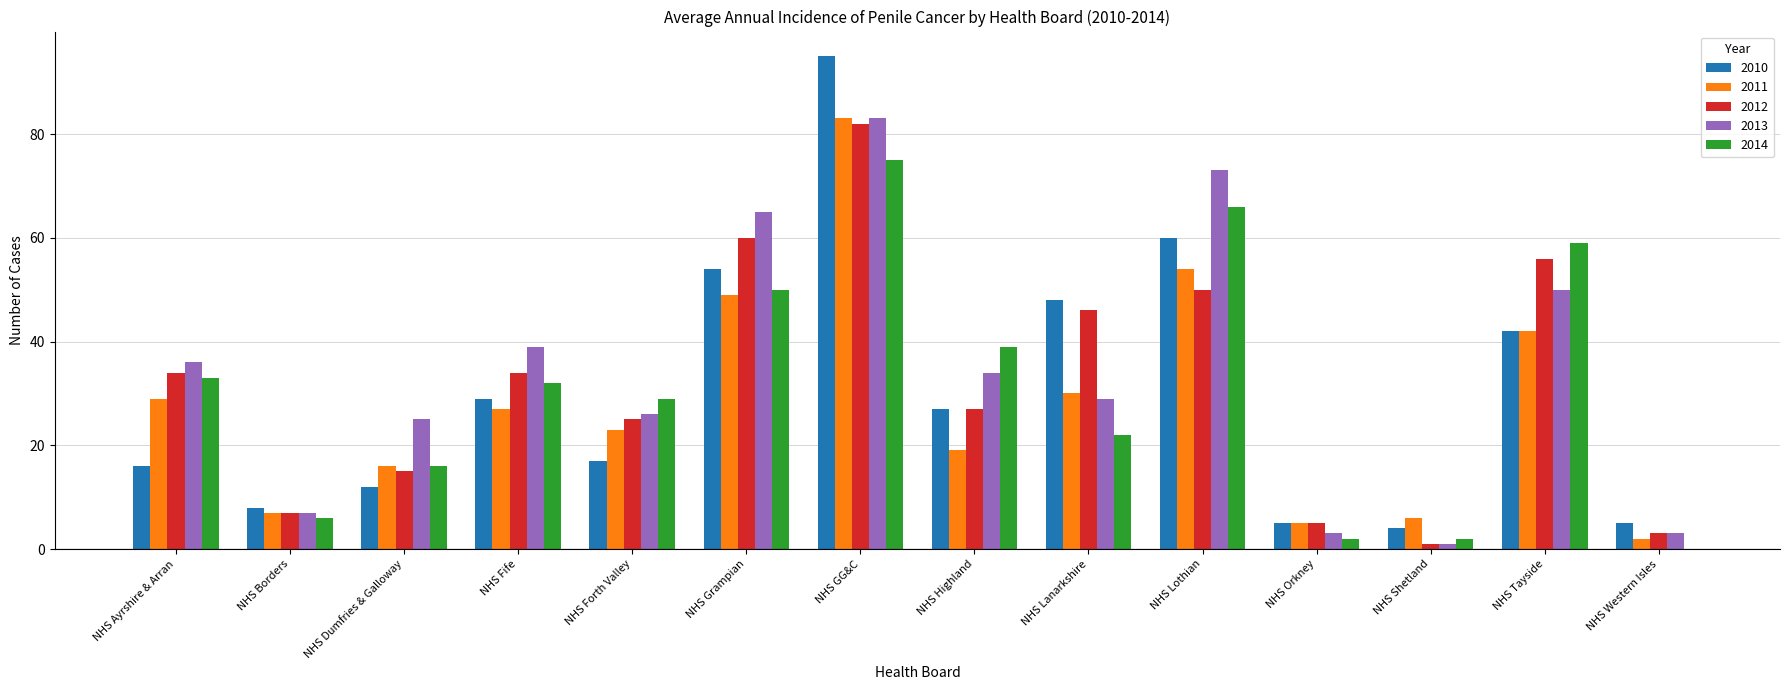

The value of 2010 at NHS Ayrshire & Arran is 16. True or false?

True